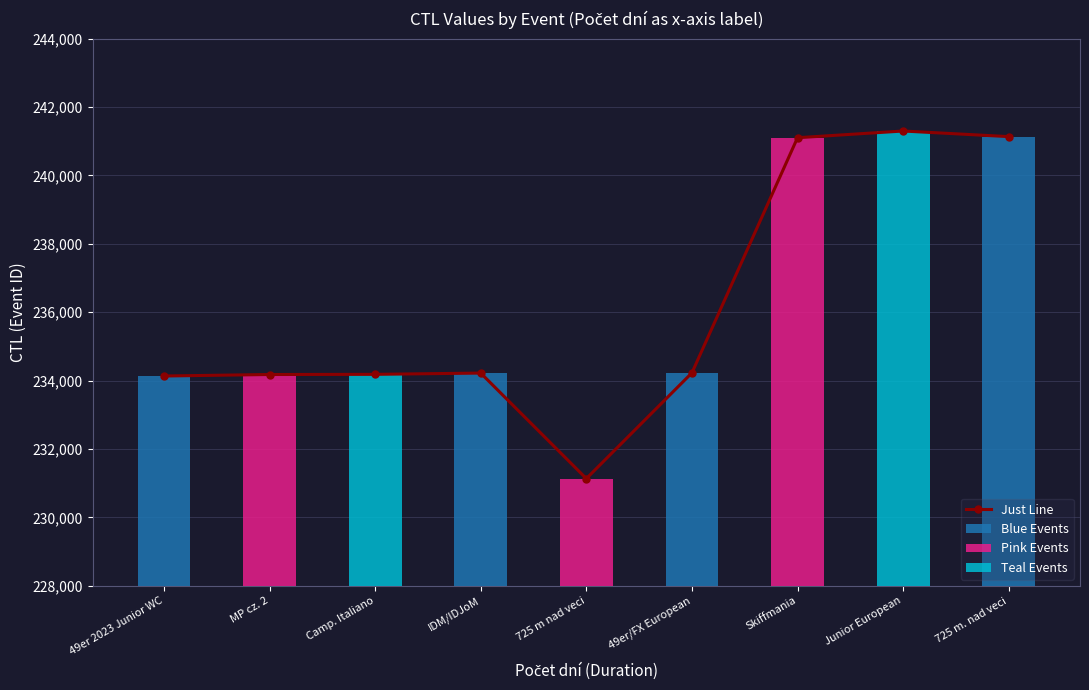

List the labels in order of value, largest first.

Junior European, 725 m. nad veci, Skiffmania, 49er/FX European, IDM/IDJoM, Camp. Italiano, MP cz. 2, 49er 2023 Junior WC, 725 m nad veci